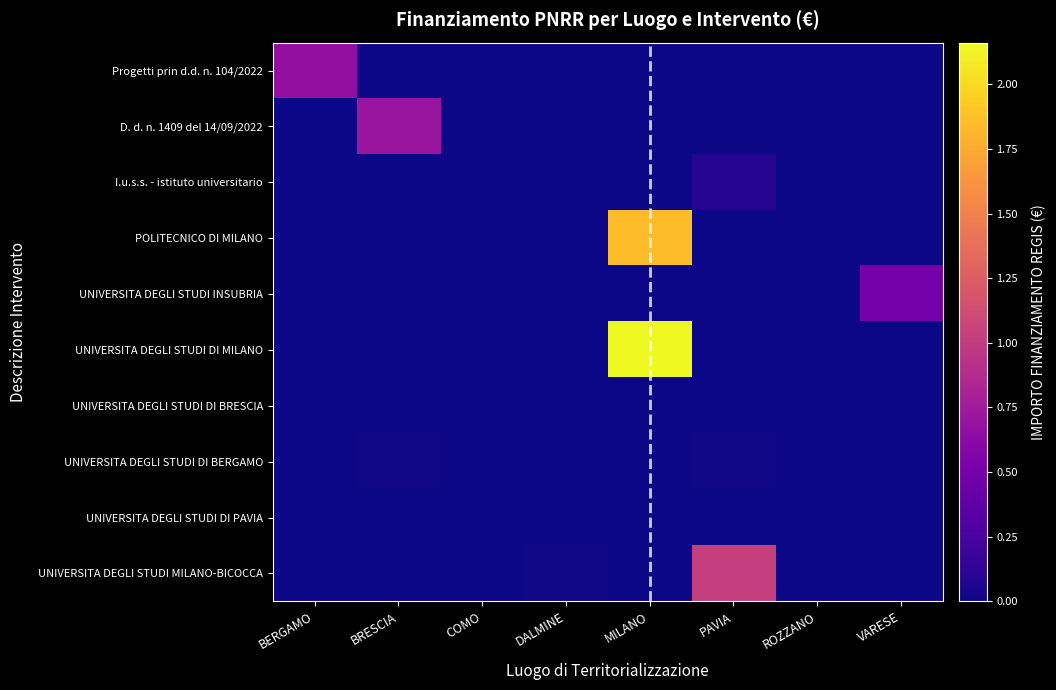

List the series in order of their peak value, lowest first.

UNIVERSITA DEGLI STUDI DI BRESCIA, UNIVERSITA DEGLI STUDI DI PAVIA, UNIVERSITA DEGLI STUDI DI BERGAMO, I.u.s.s. - istituto universitario, UNIVERSITA DEGLI STUDI INSUBRIA, Progetti prin d.d. n. 104/2022, D. d. n. 1409 del 14/09/2022, UNIVERSITA DEGLI STUDI MILANO-BICOCCA, POLITECNICO DI MILANO, UNIVERSITA DEGLI STUDI DI MILANO